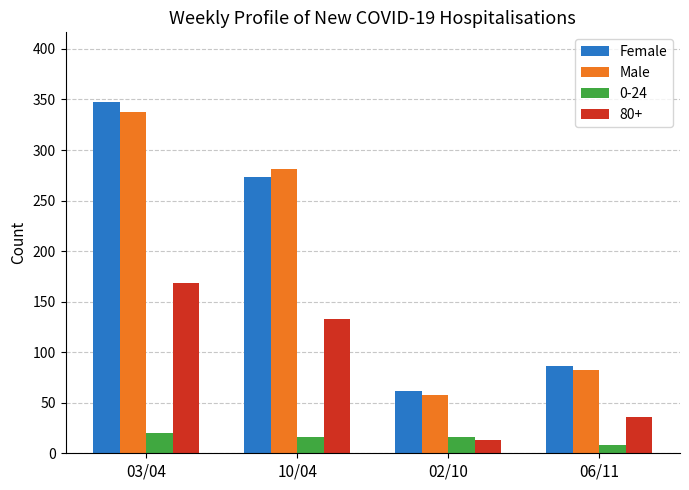

What is the average value of the Female series?

192